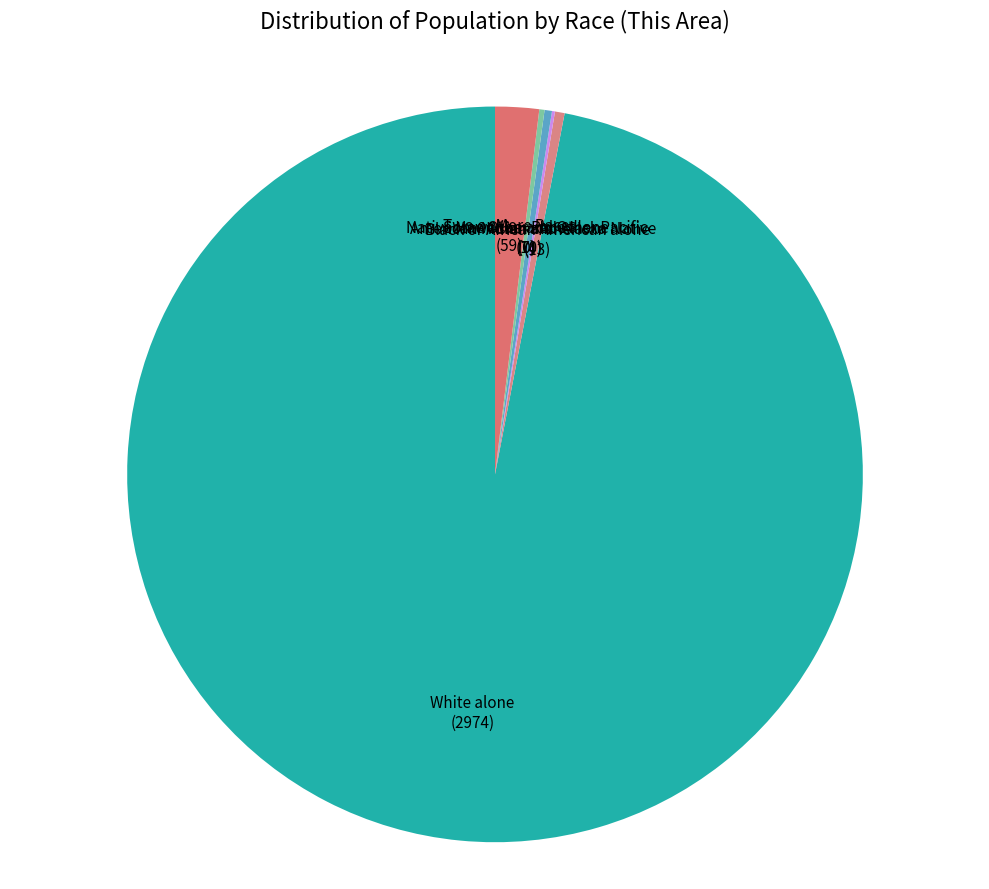

What is the largest slice in the pie chart?

White alone